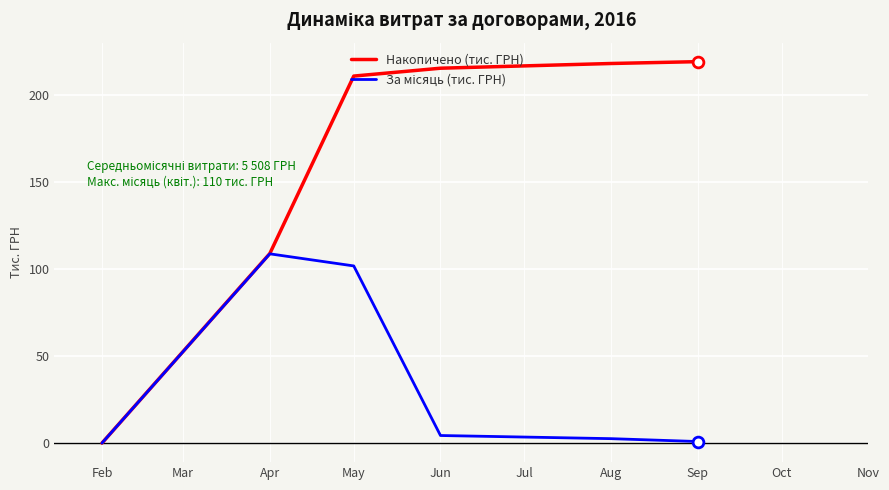

What is the spread (max minus min) of values at May?

108.9